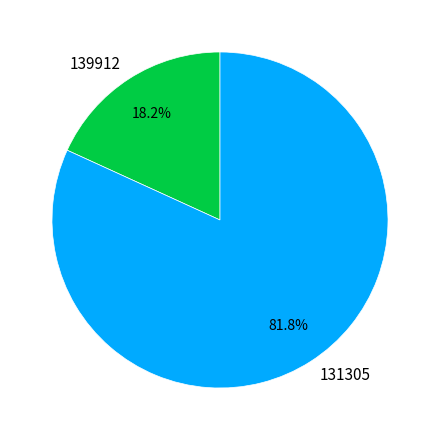

What percentage do 131305 and 139912 together represent?

100.0%